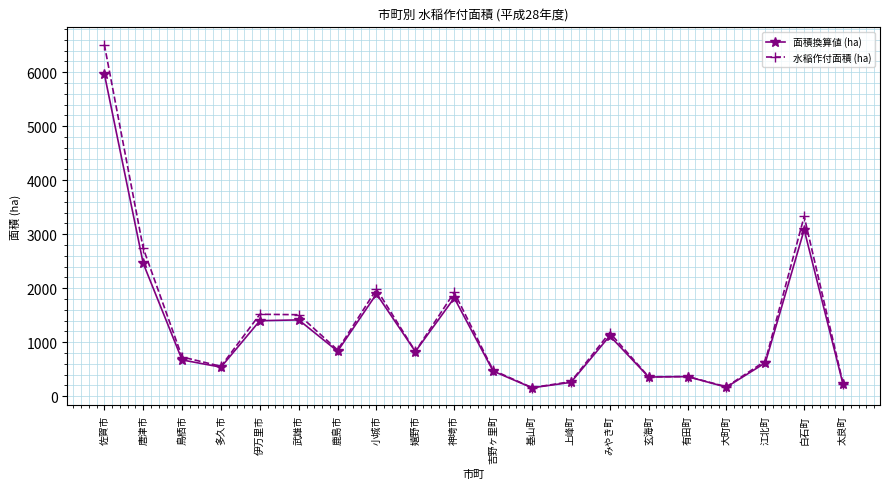

What is the difference between the maximum and minimum values in the 面積換算値 (ha) series?

5813